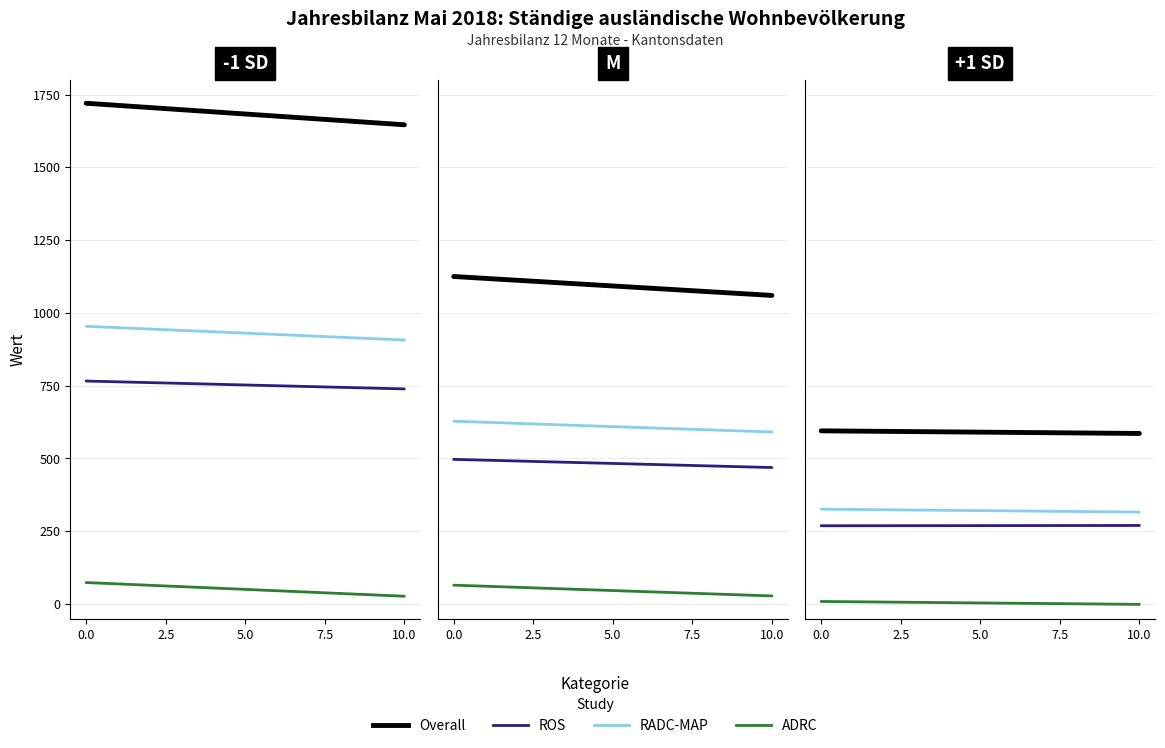

Read the RADC-MAP value at 0.0.

326